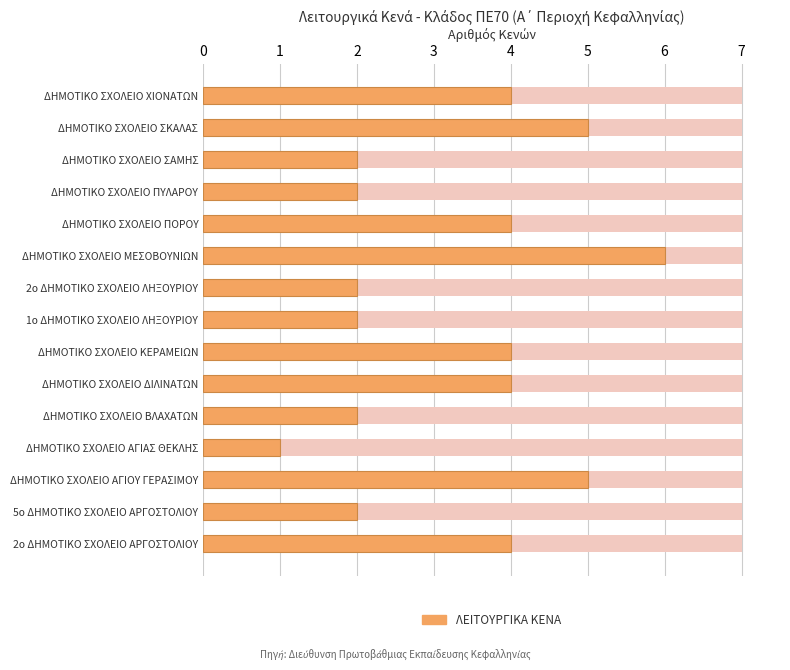

List the labels in order of value, smallest first.

ΔΗΜΟΤΙΚΟ ΣΧΟΛΕΙΟ ΑΓΙΑΣ ΘΕΚΛΗΣ, 5ο ΔΗΜΟΤΙΚΟ ΣΧΟΛΕΙΟ ΑΡΓΟΣΤΟΛΙΟΥ, ΔΗΜΟΤΙΚΟ ΣΧΟΛΕΙΟ ΒΛΑΧΑΤΩΝ, 1ο ΔΗΜΟΤΙΚΟ ΣΧΟΛΕΙΟ ΛΗΞΟΥΡΙΟΥ, 2ο ΔΗΜΟΤΙΚΟ ΣΧΟΛΕΙΟ ΛΗΞΟΥΡΙΟΥ, ΔΗΜΟΤΙΚΟ ΣΧΟΛΕΙΟ ΠΥΛΑΡΟΥ, ΔΗΜΟΤΙΚΟ ΣΧΟΛΕΙΟ ΣΑΜΗΣ, 2ο ΔΗΜΟΤΙΚΟ ΣΧΟΛΕΙΟ ΑΡΓΟΣΤΟΛΙΟΥ, ΔΗΜΟΤΙΚΟ ΣΧΟΛΕΙΟ ΔΙΛΙΝΑΤΩΝ, ΔΗΜΟΤΙΚΟ ΣΧΟΛΕΙΟ ΚΕΡΑΜΕΙΩΝ, ΔΗΜΟΤΙΚΟ ΣΧΟΛΕΙΟ ΠΟΡΟΥ, ΔΗΜΟΤΙΚΟ ΣΧΟΛΕΙΟ ΧΙΟΝΑΤΩΝ, ΔΗΜΟΤΙΚΟ ΣΧΟΛΕΙΟ ΑΓΙΟΥ ΓΕΡΑΣΙΜΟΥ, ΔΗΜΟΤΙΚΟ ΣΧΟΛΕΙΟ ΣΚΑΛΑΣ, ΔΗΜΟΤΙΚΟ ΣΧΟΛΕΙΟ ΜΕΣΟΒΟΥΝΙΩΝ